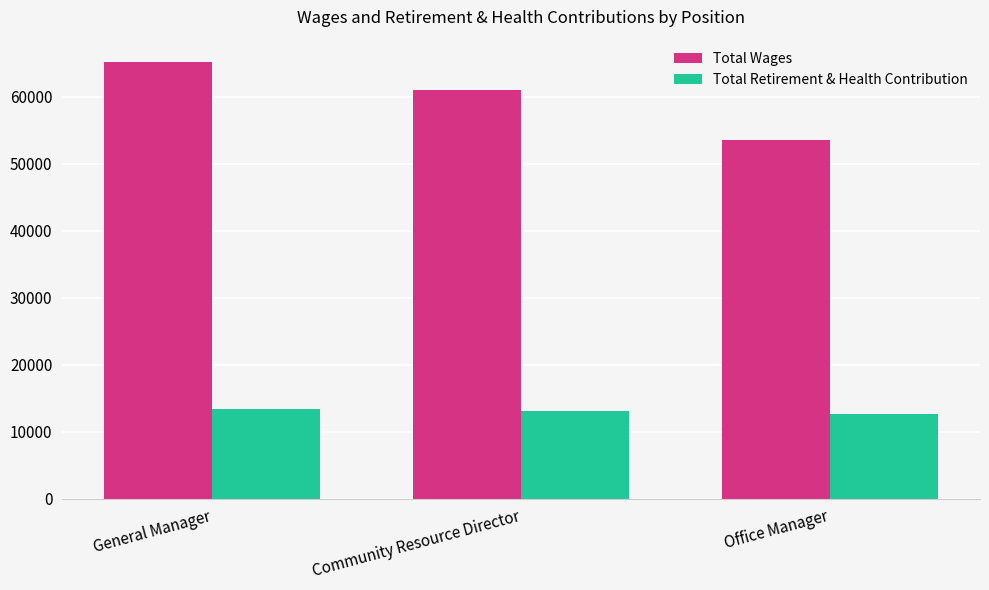

At which label does Total Wages reach its minimum?

Office Manager